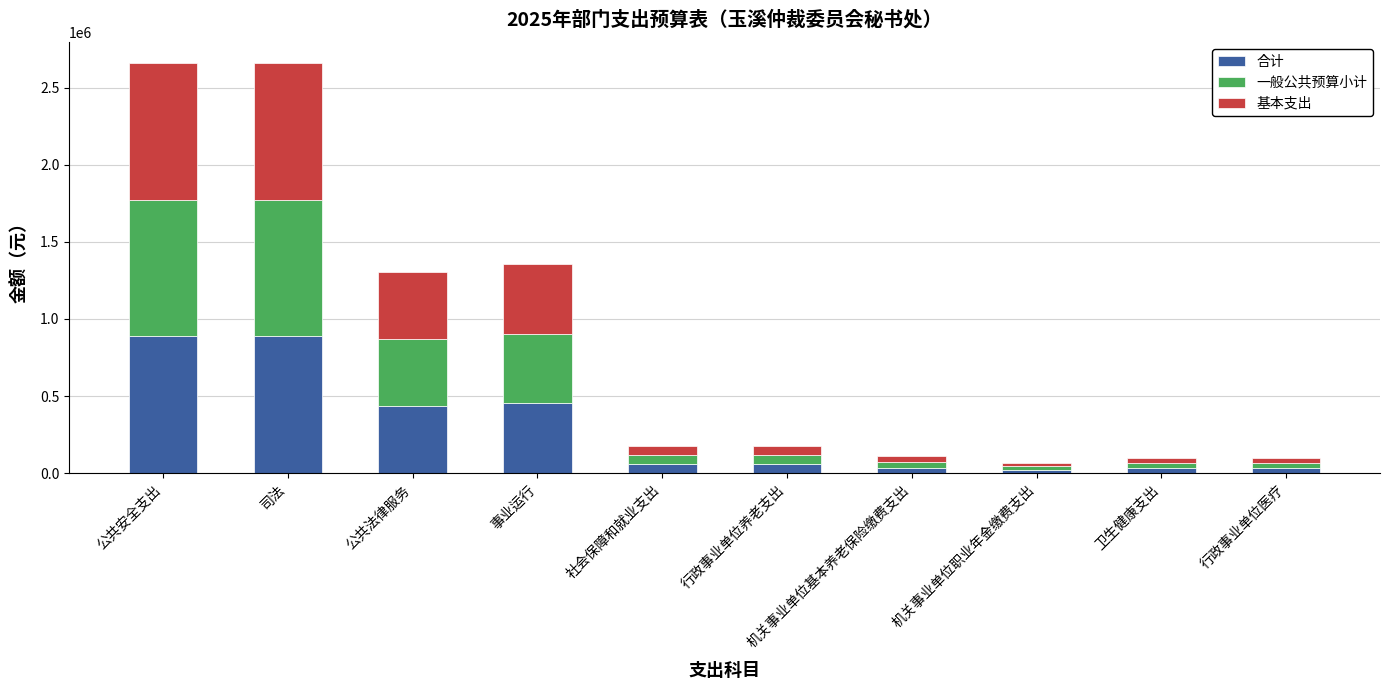

What is the sum of all 合计 values?

2900647.3